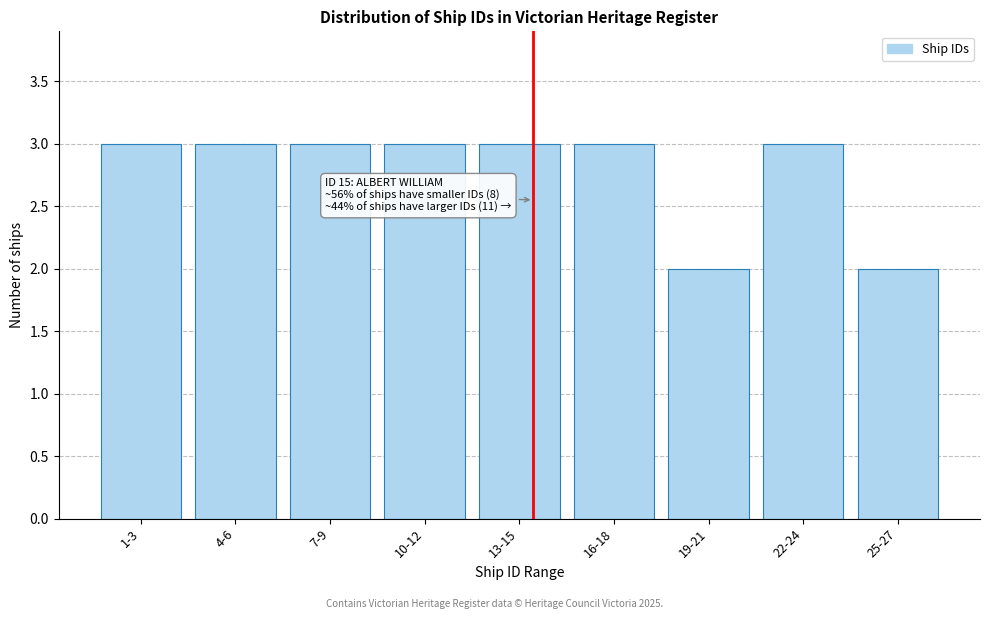

Reading right to left, what are all the values shown in this chart?

25-27=2	22-24=3	19-21=2	16-18=3	13-15=3	10-12=3	7-9=3	4-6=3	1-3=3